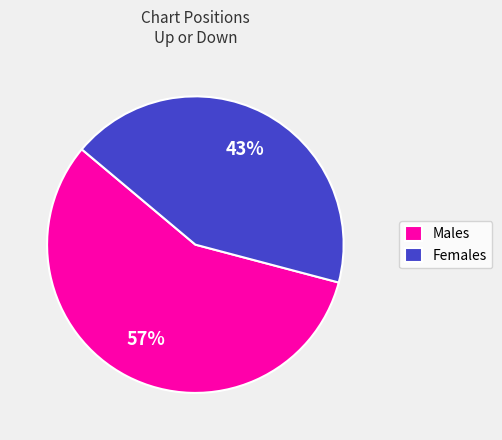

Approximately how many times larger is the value at Females compared to Males?

0.8